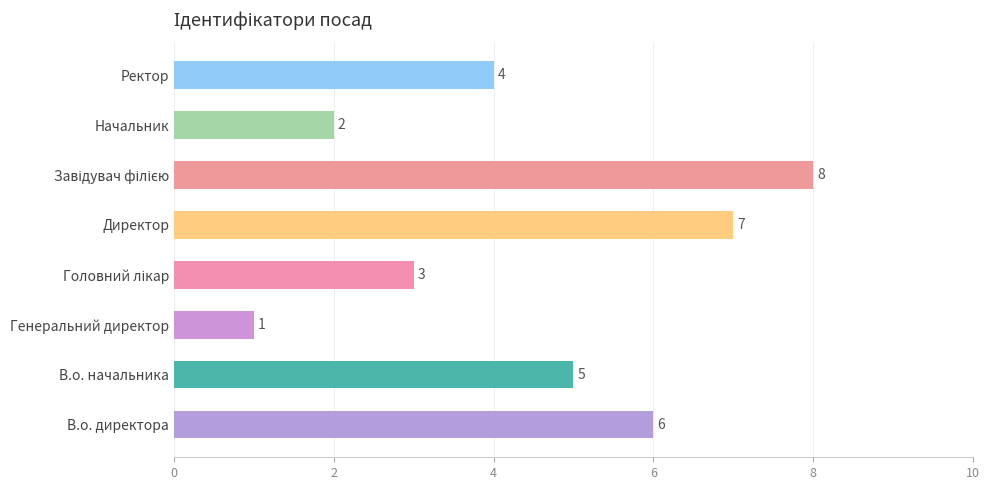

What is the sum of all values?

36